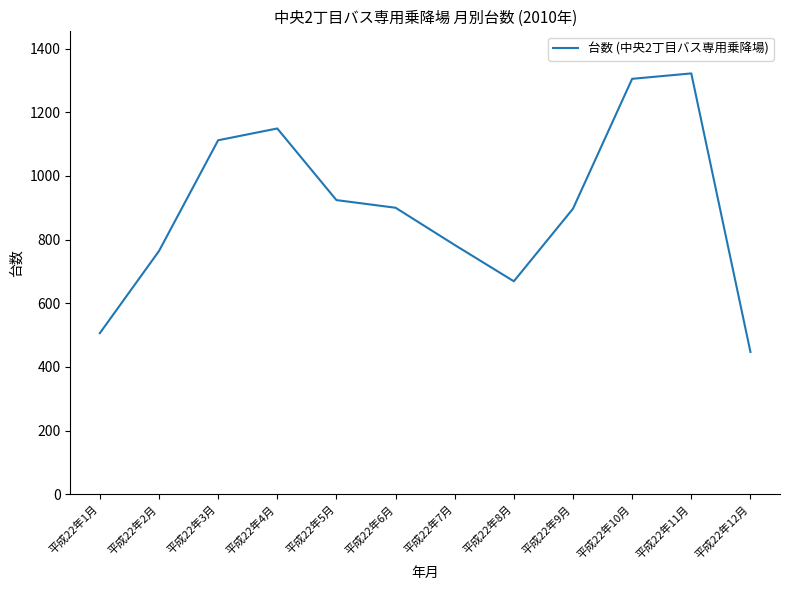

Which has a higher value, 平成22年4月 or 平成22年9月?

平成22年4月